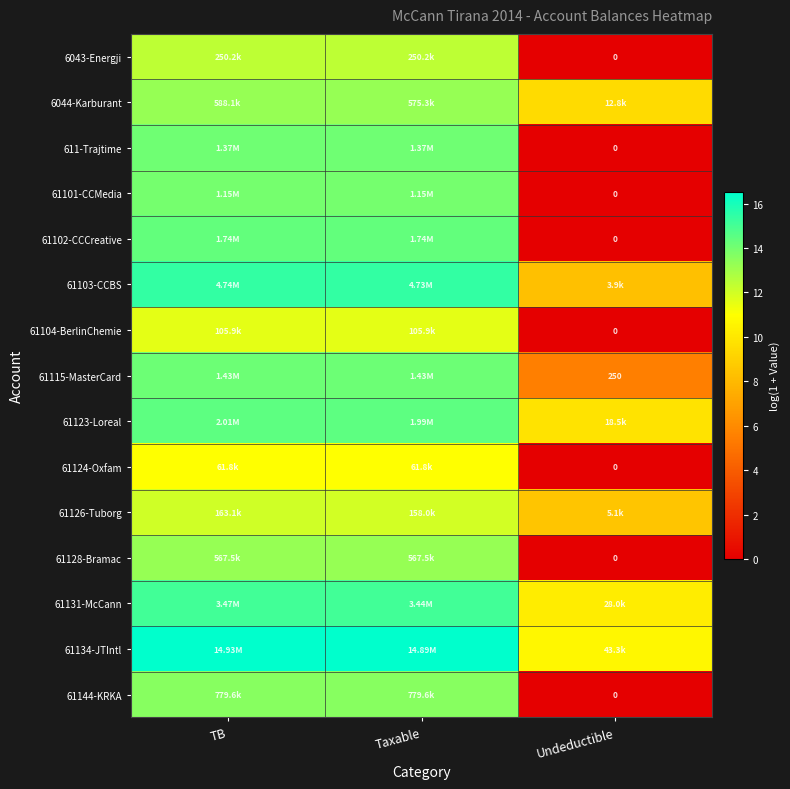

Rank the categories by 61134-JTIntl value from highest to lowest.

TB, Taxable, Undeductible